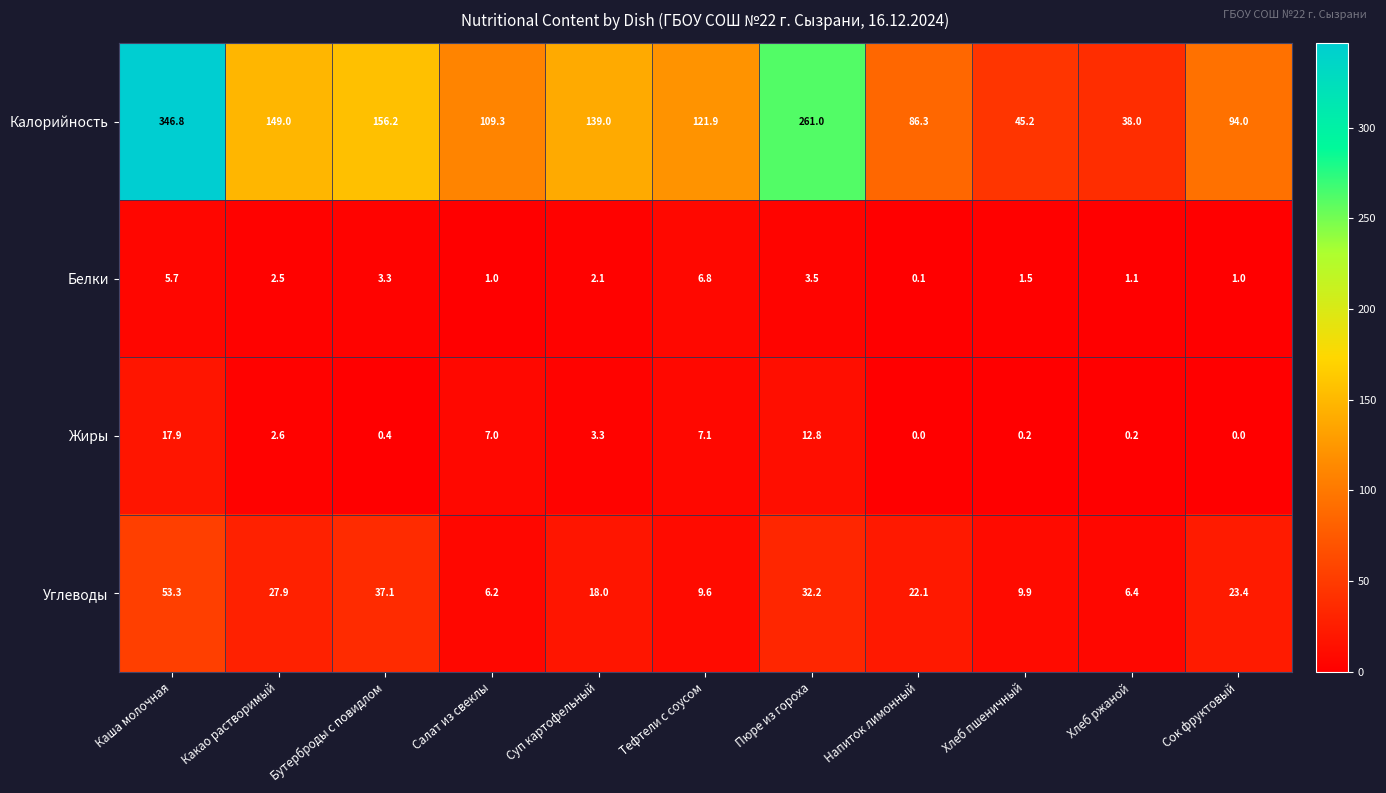

Which category has the lowest value in the Калорийность series?

Хлеб ржаной